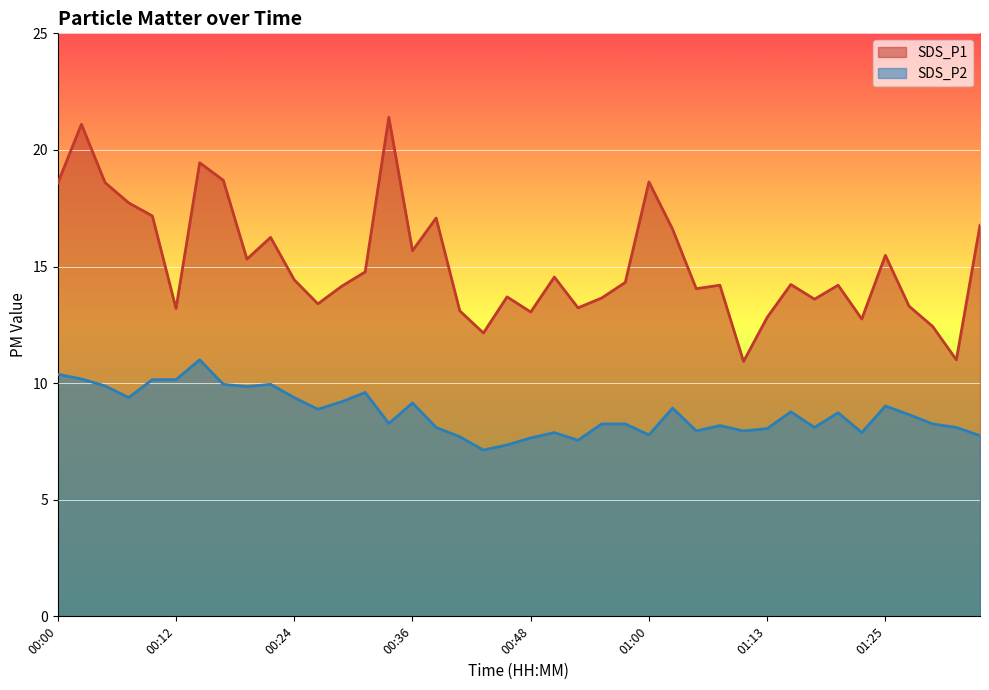

At 01:05, list the series in order from smallest to largest.

SDS_P2, SDS_P1